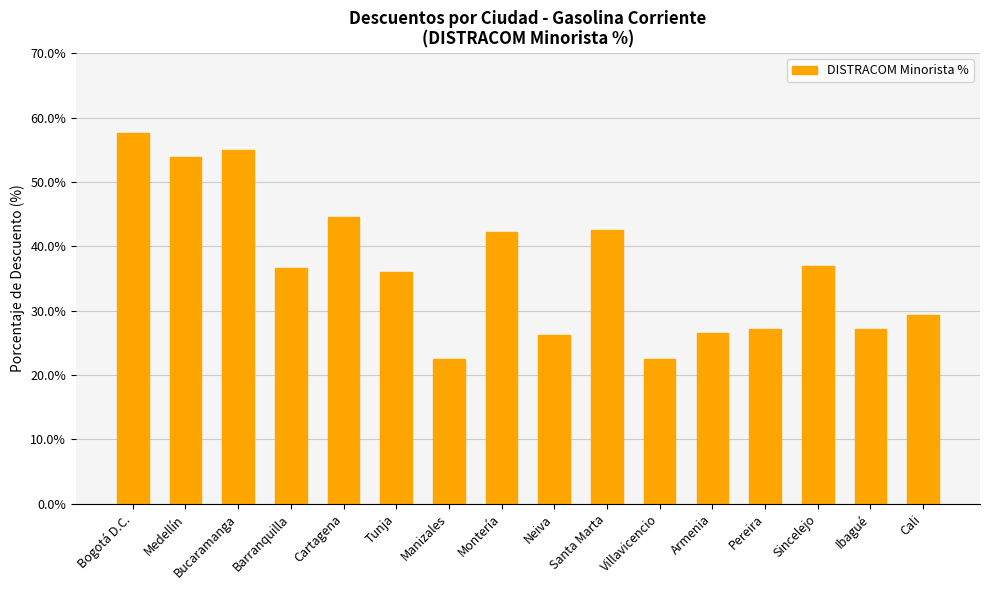

How many bars are there in total?

16